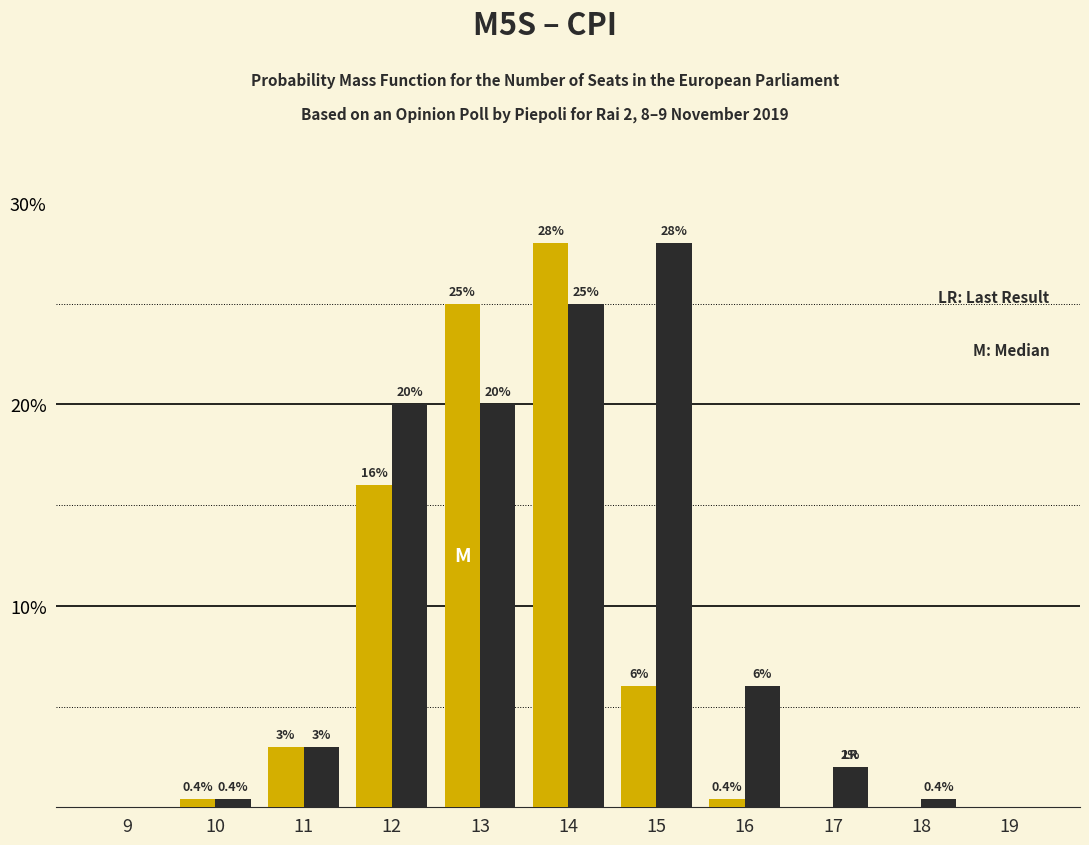

At which category is the sum across all series the highest?

14